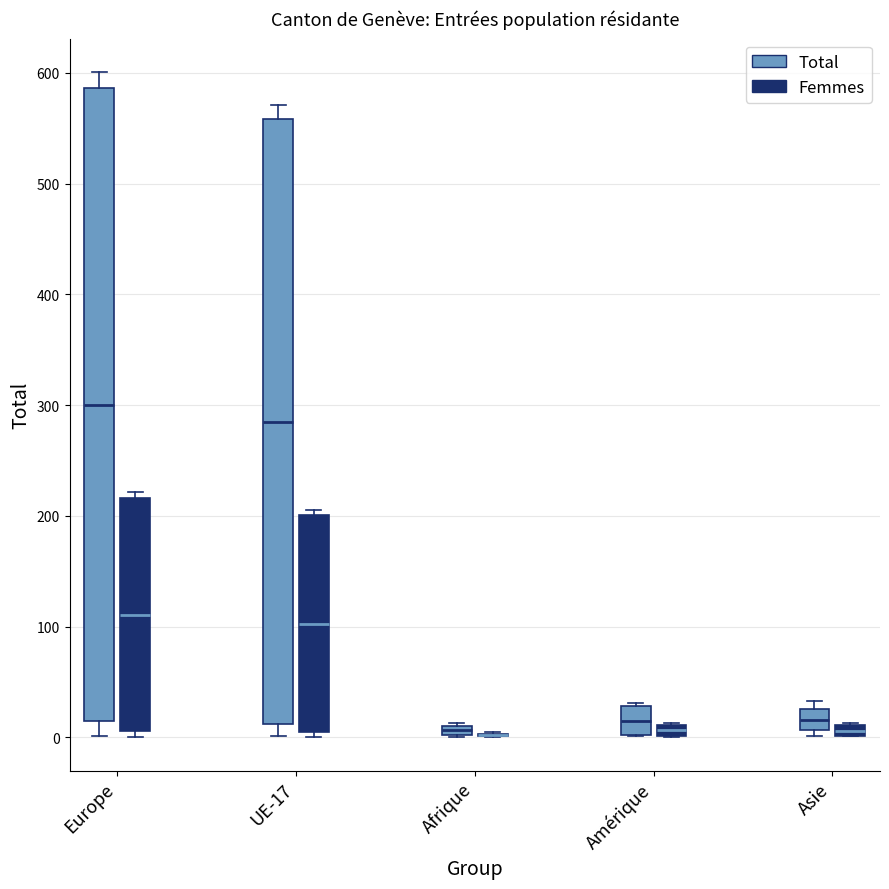

Where does the median line of the box for Asie (Total) sit on the y-axis? The values are not printed on the chart, so give them approximately, as read against the axis.

20